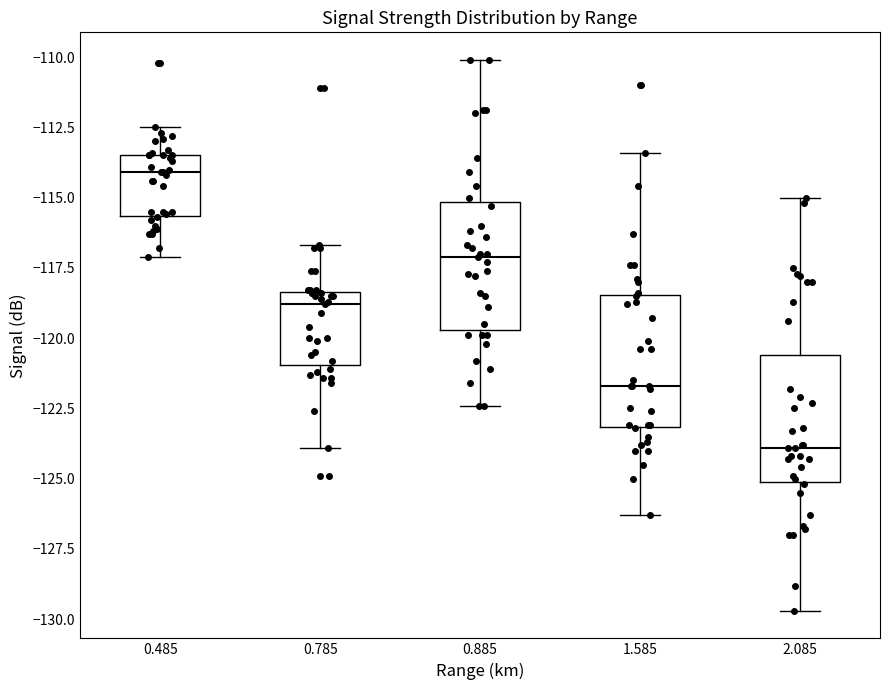

Where does the median line of the box at x = 0.785 sit on the y-axis? The values are not printed on the chart, so give them approximately, as read against the axis.

-119.0